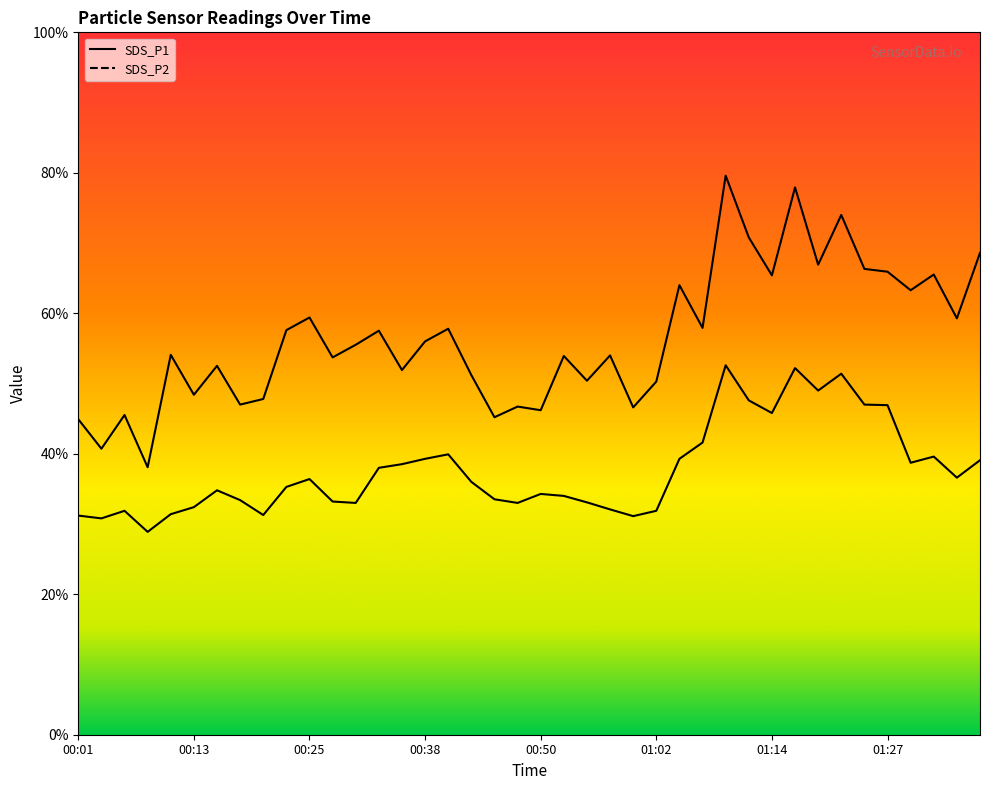

What is the spread (max minus min) of values at 00:53?

5.0